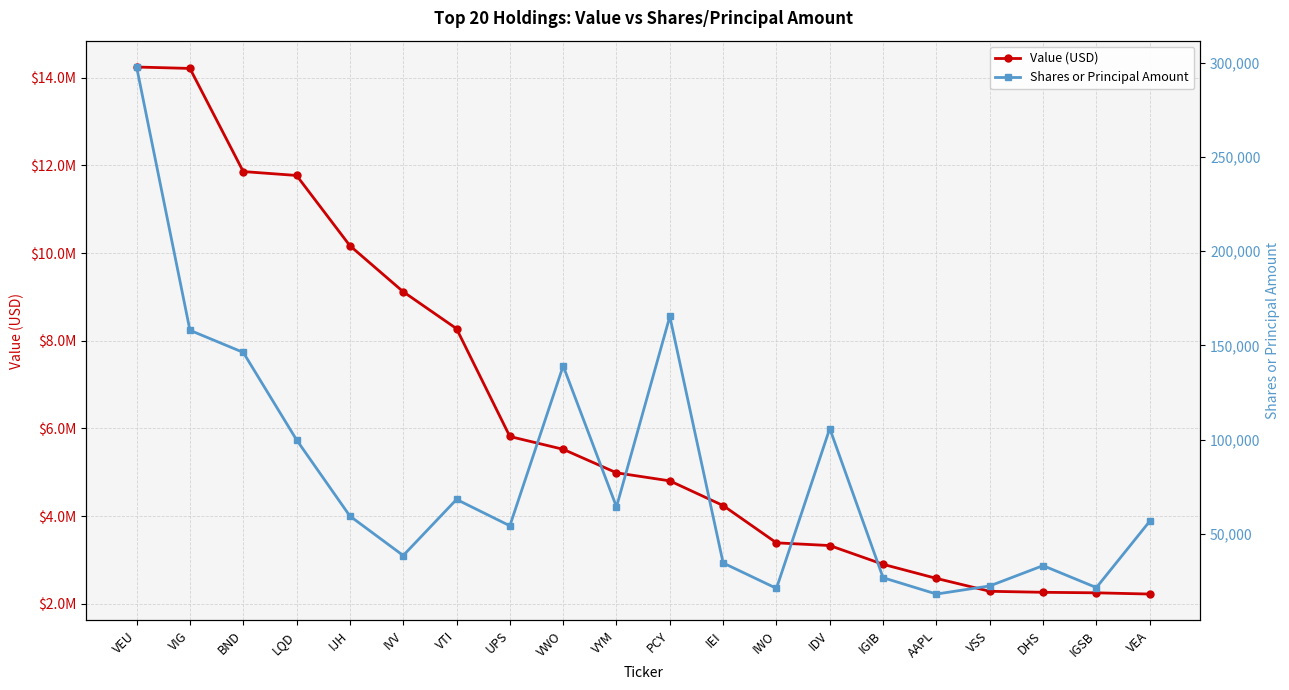

What is the difference between the maximum and minimum values in the Shares or Principal Amount series?

279817